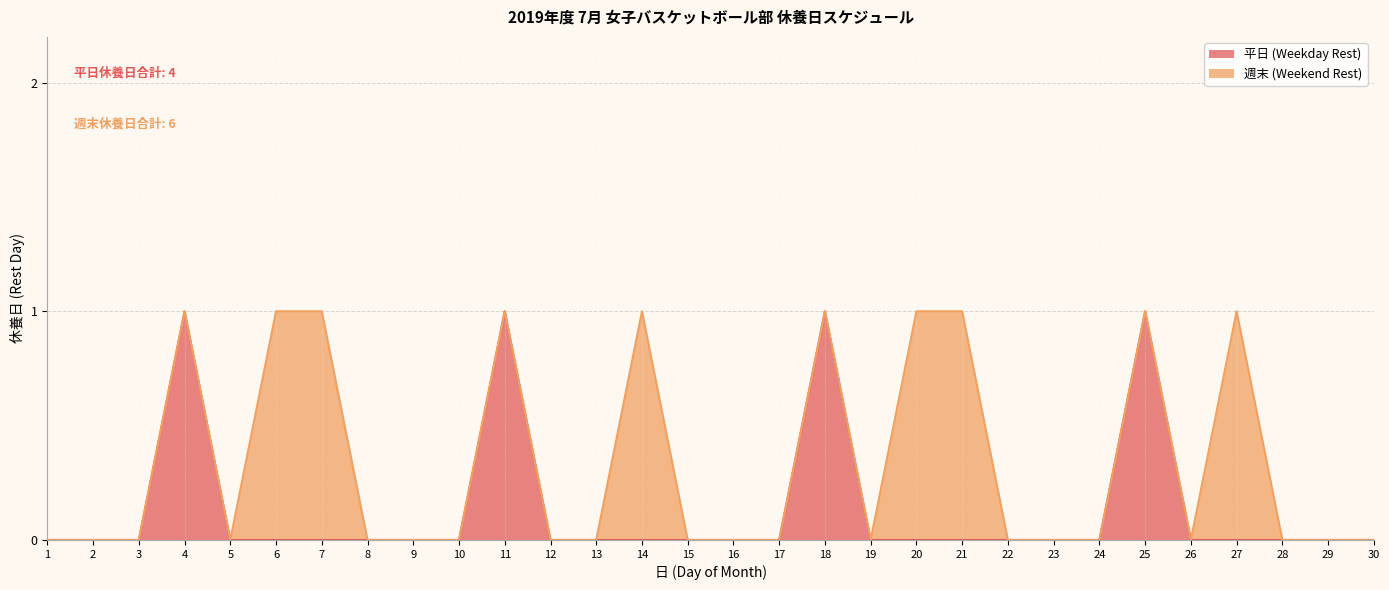

List the labels in order of value, smallest first.

1, 2, 3, 5, 6, 7, 8, 9, 10, 12, 13, 14, 15, 16, 17, 19, 20, 21, 22, 23, 24, 26, 27, 28, 29, 30, 4, 11, 18, 25